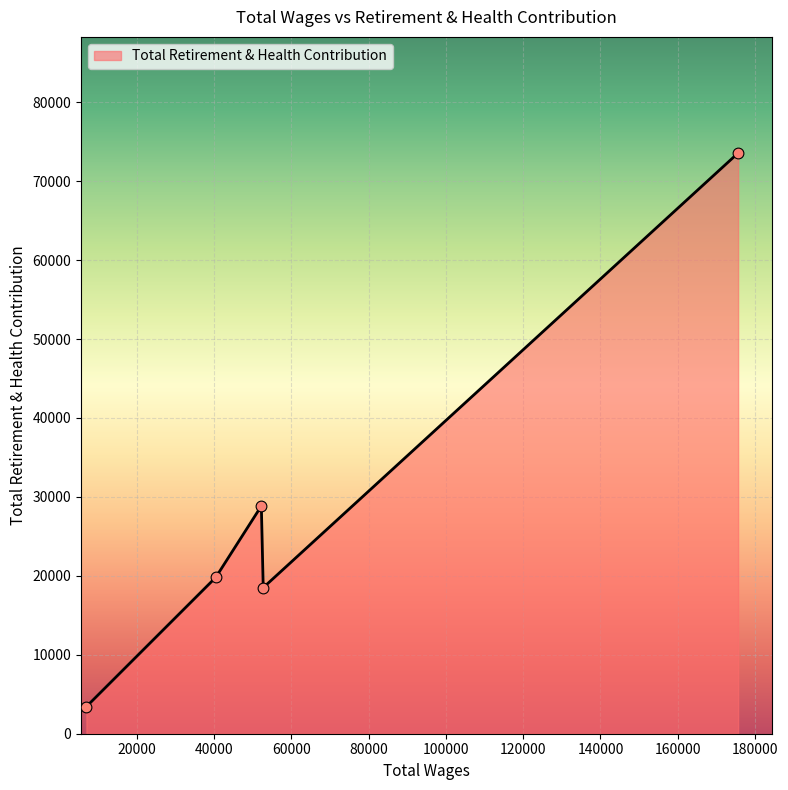

True or false: the data has more than 0 interior local peaks.

True